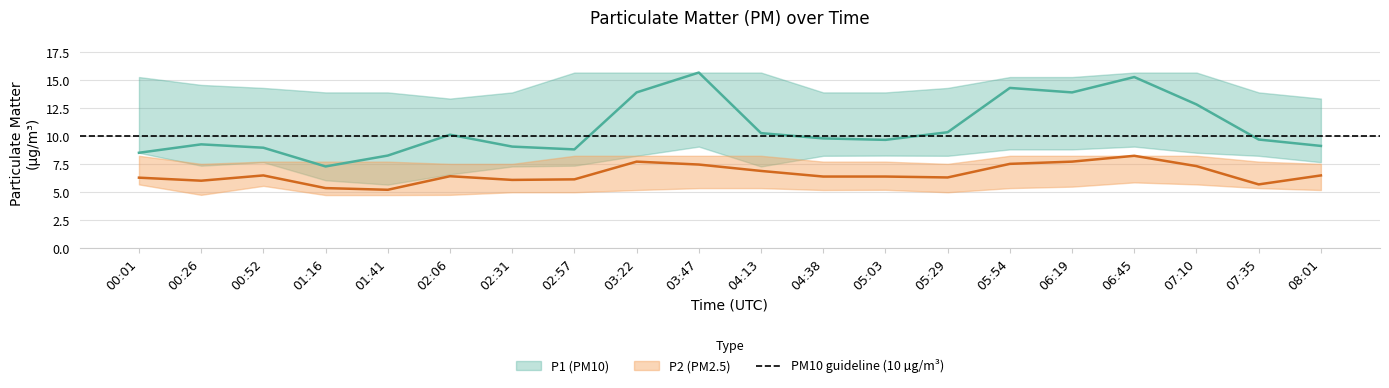

Count the P1_upper values in the range 13 to 15.

11